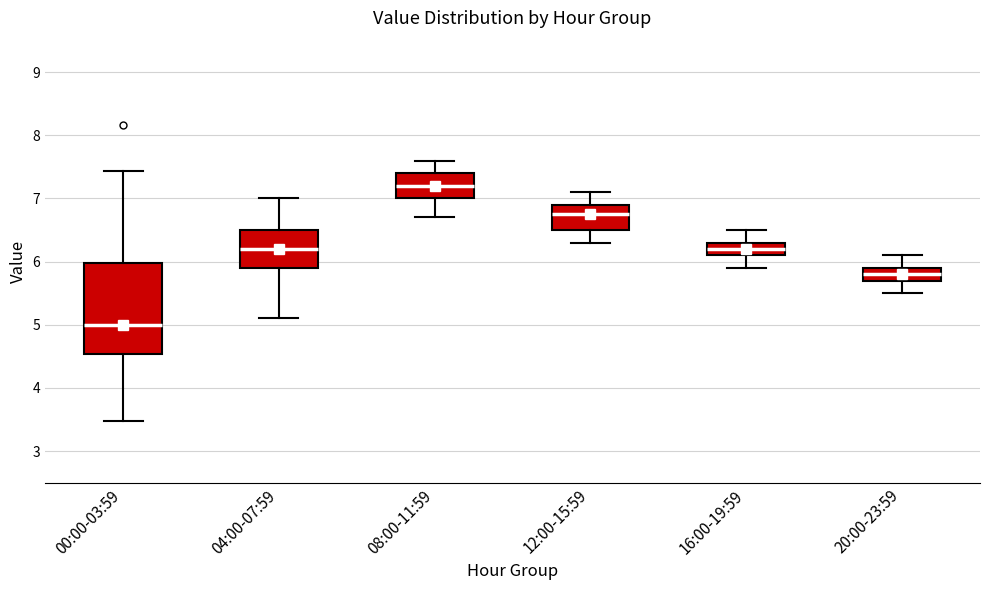

Which box is the tallest, from its lower edge to its upper edge?

00:00-03:59